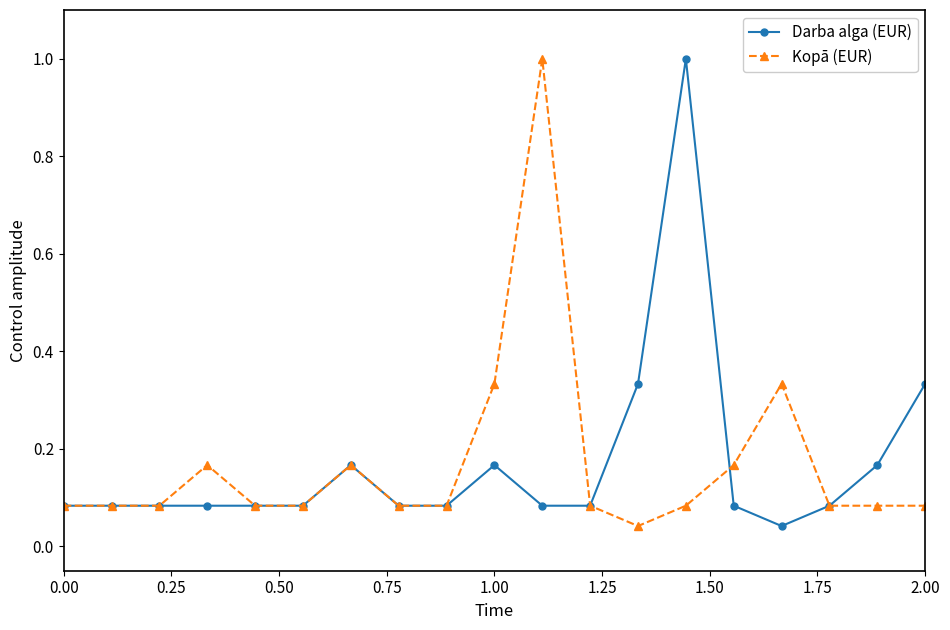

What is the maximum value for Kopā (EUR)?

1.0